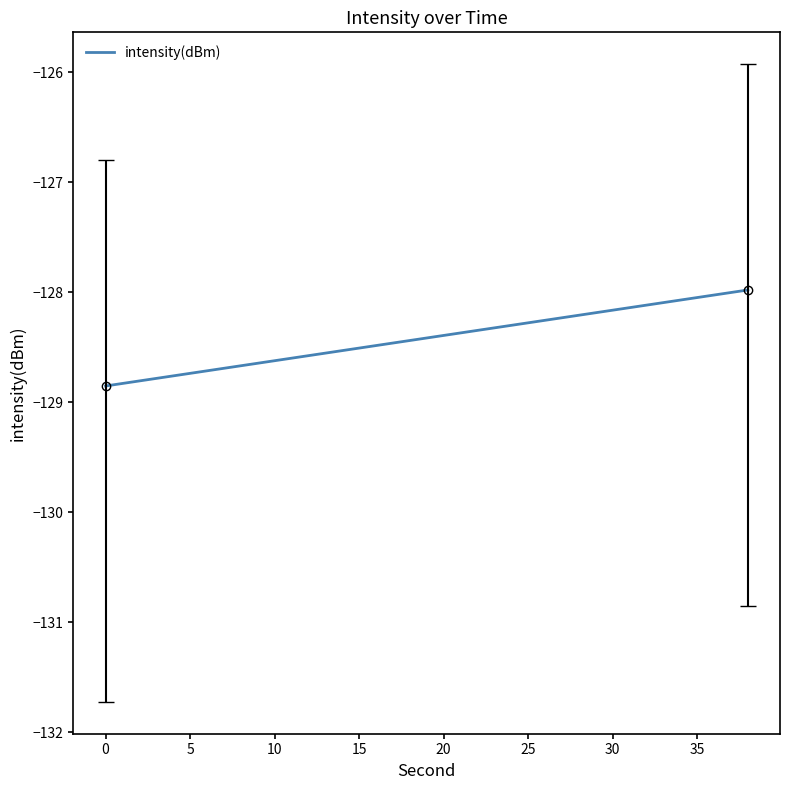

What is the difference between the maximum and minimum values?

0.9